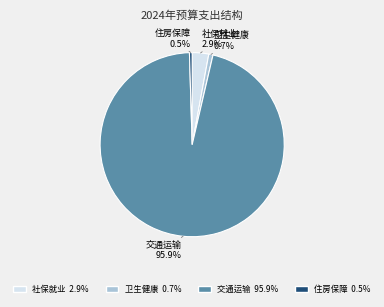

Does any single category account for the majority?

Yes